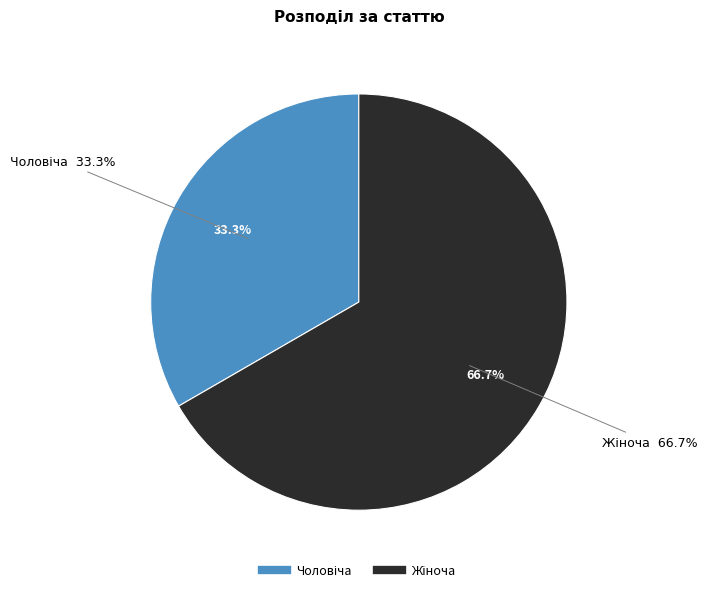

Is Жіноча the majority of the pie?

Yes